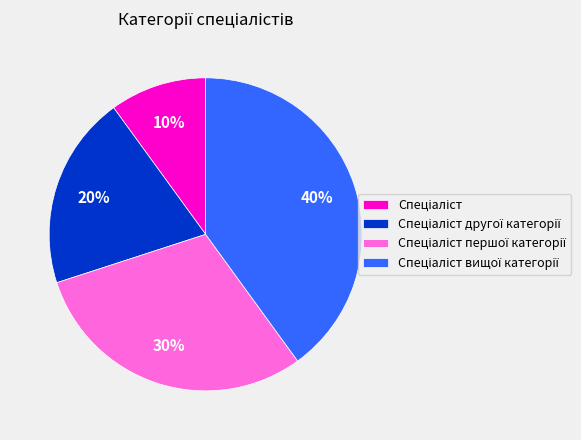

To the nearest percent, what is the difference between the largest and smallest slice percentages?

30%